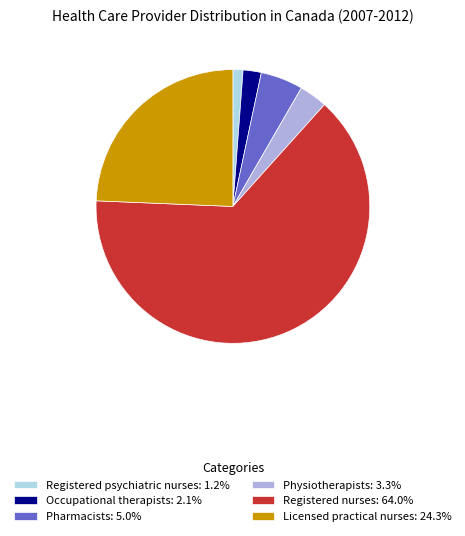

Is the sum of Licensed practical nurses: 24.3% and Occupational therapists: 2.1% greater than half?

No